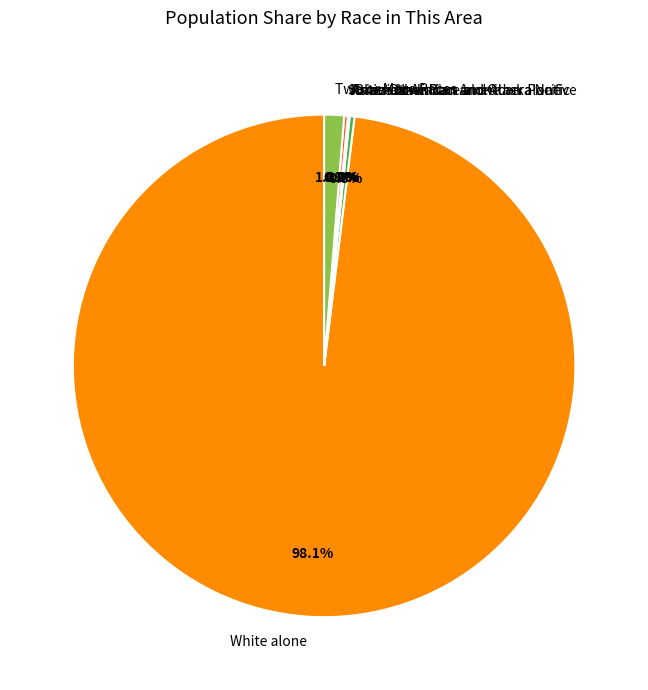

What portion of the pie excludes Two or More Races?

98.7%